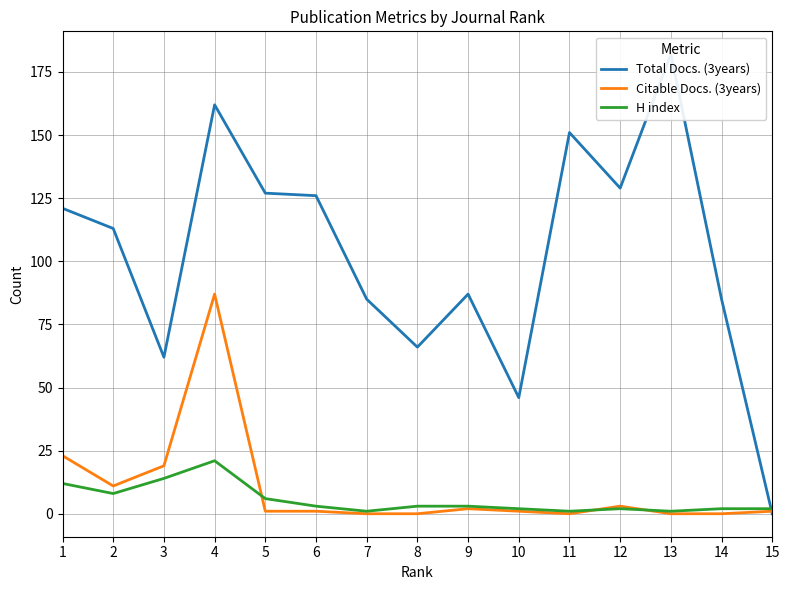

What is the greatest value displayed?

182